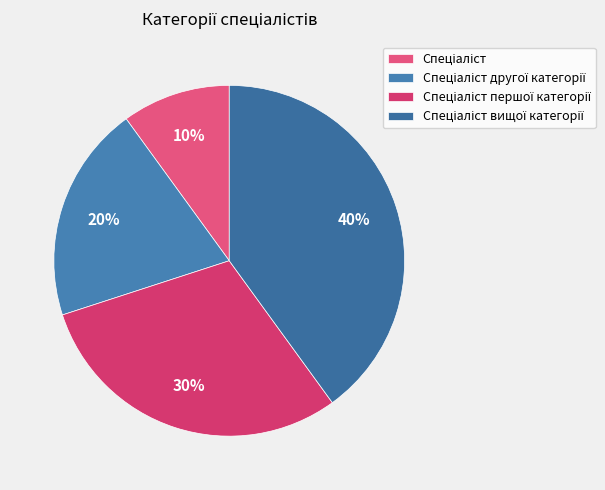

Does Спеціаліст вищої категорії account for over 50% of the chart?

No